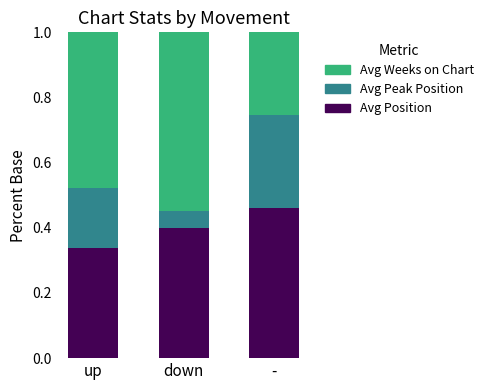

Rank the categories by Avg Position value from lowest to highest.

up, down, -